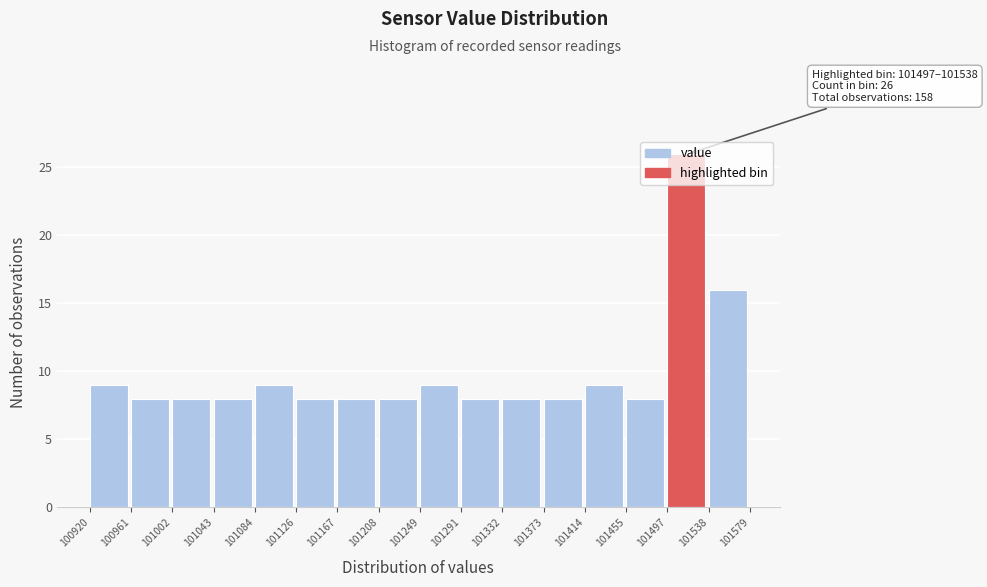

Over which range of the x-axis is the bar tallest?

101497 to 101538